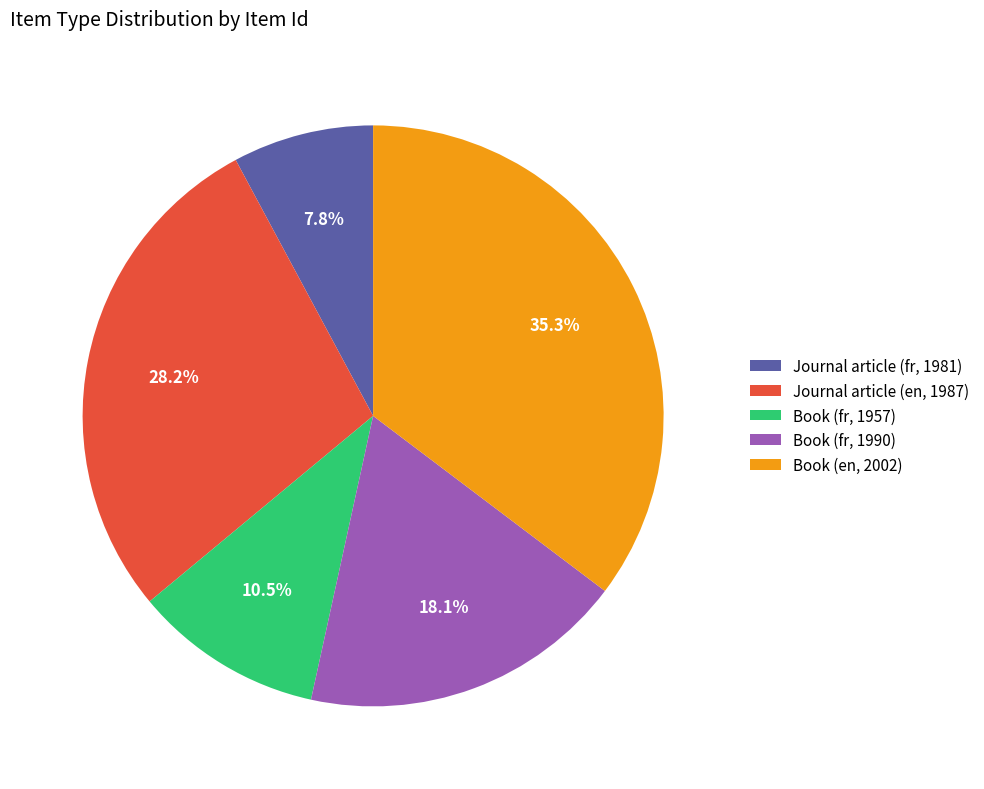

To the nearest percent, what portion does Journal article (fr, 1981) represent?

8%